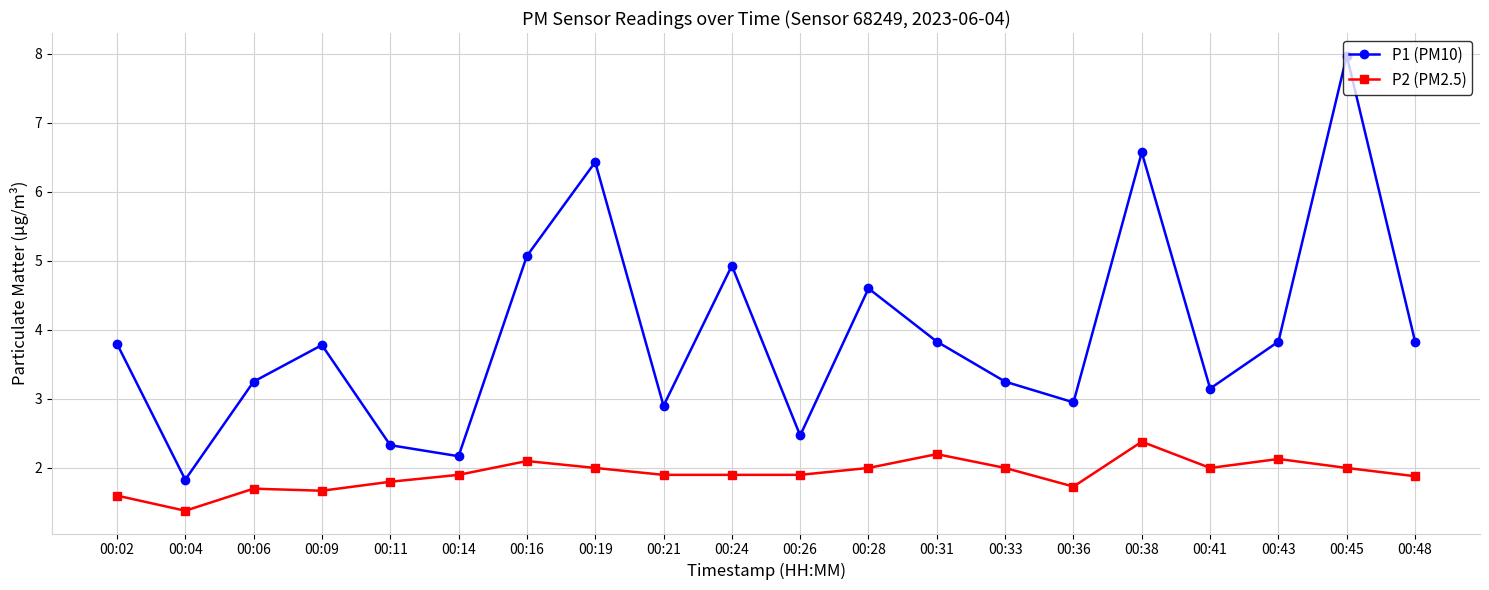

True or false: P2 (PM2.5) and P1 (PM10) cross at least once.

False